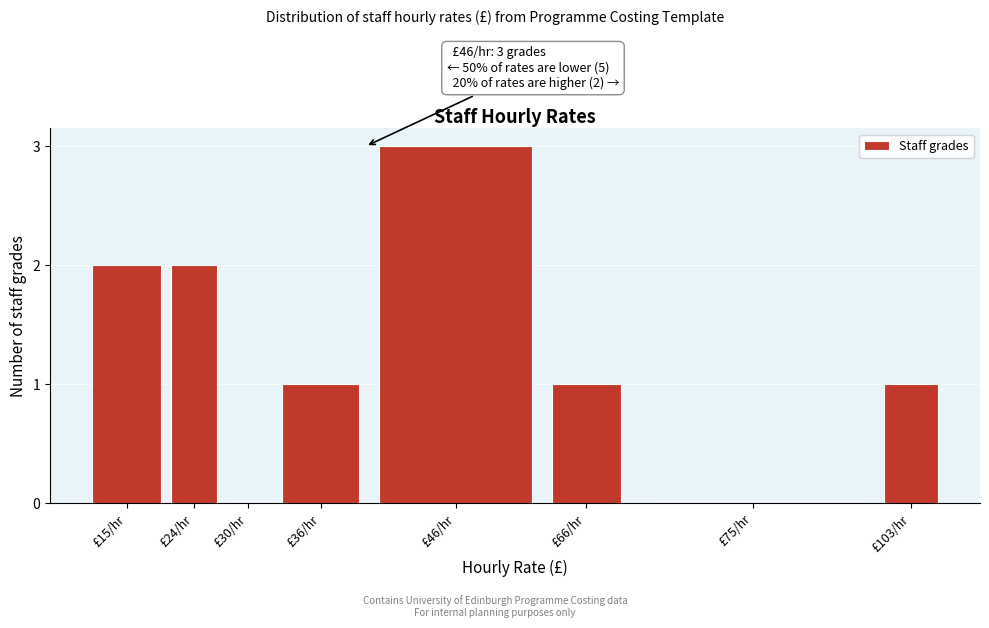

Reading right to left, extract all data points from this chart.

£103/hr=1	£75/hr=0	£66/hr=1	£46/hr=3	£36/hr=1	£30/hr=0	£24/hr=2	£15/hr=2